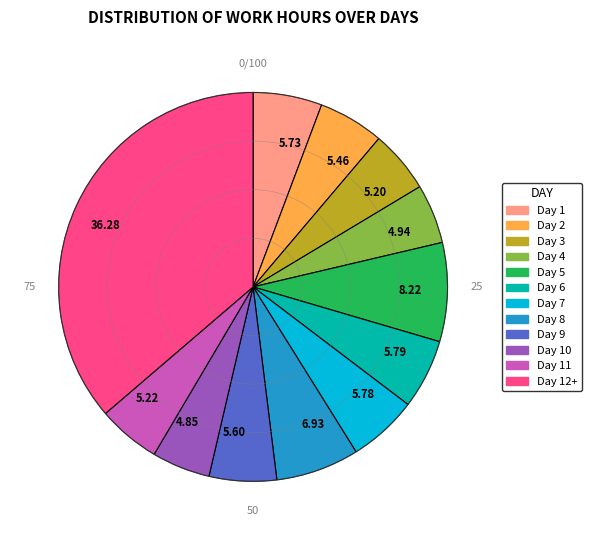

Does 5.20 represent more than half of the total?

No